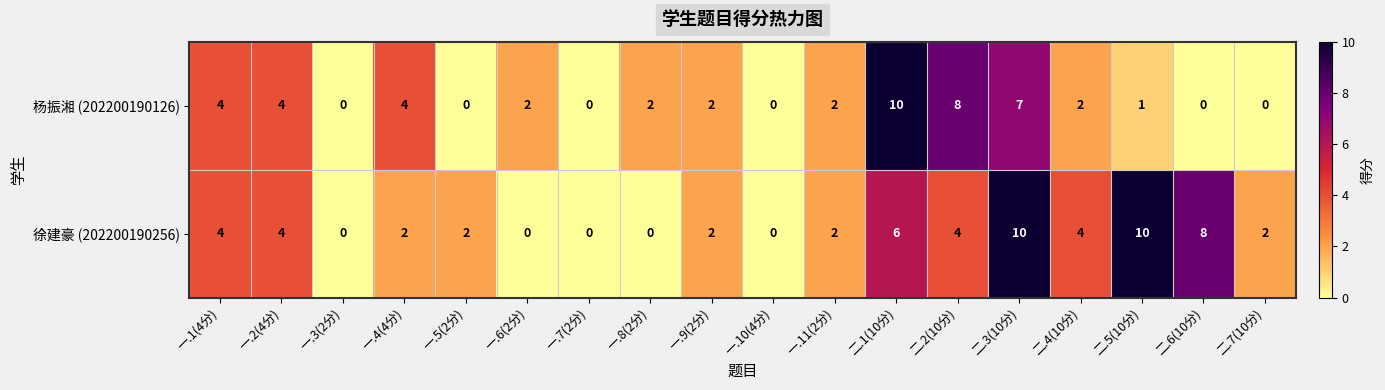

What is the maximum value for 杨振湘 (202200190126)?

10